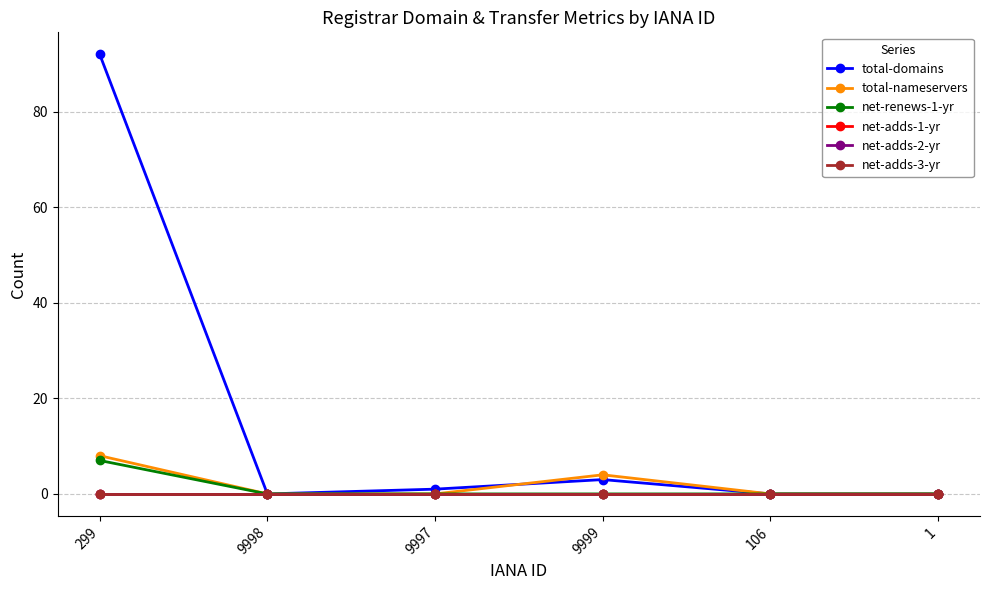

Is the value of total-domains at 1 greater than the value of total-nameservers at 9997?

No